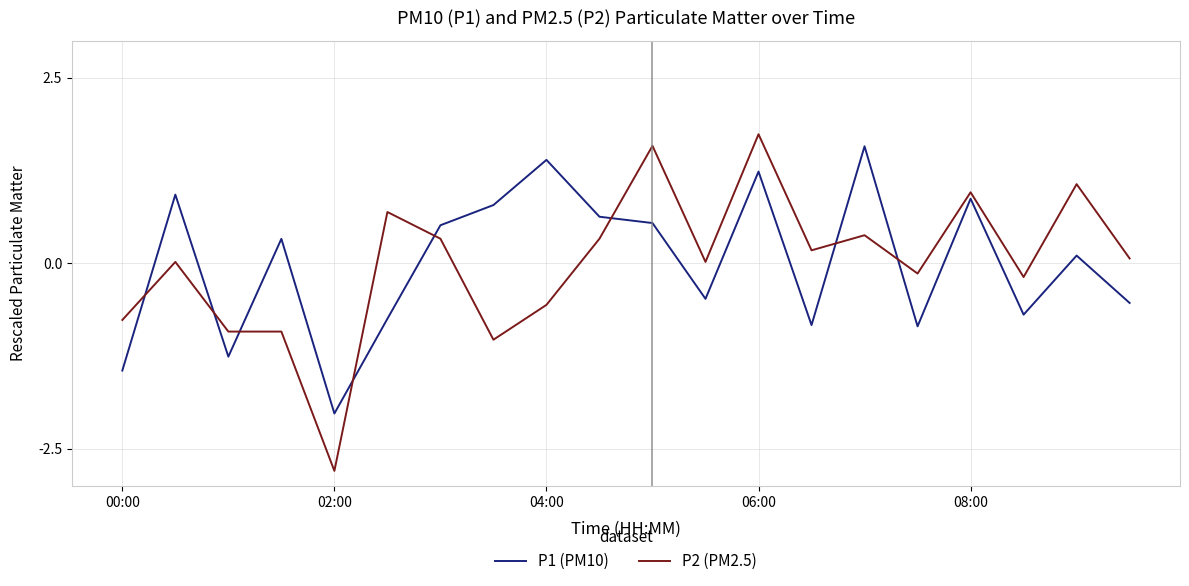

True or false: P1 (PM10) and P2 (PM2.5) cross at least once.

True